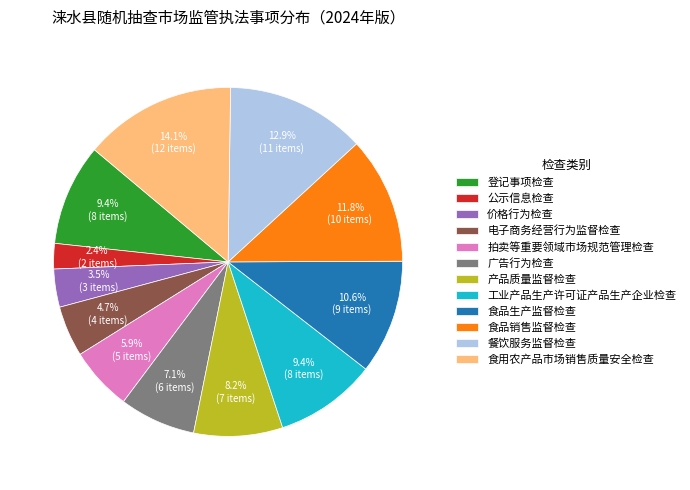

The 广告行为检查 slice represents 7% of the pie. True or false?

True